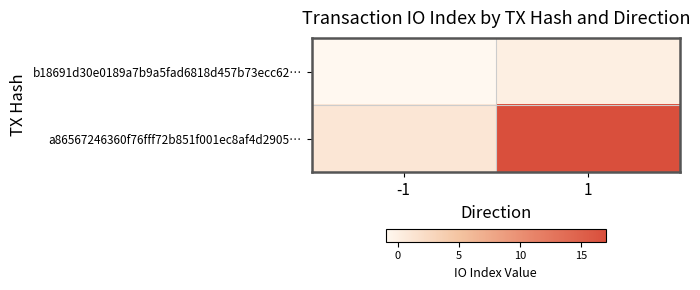

Count the number of data series in this chart.

2